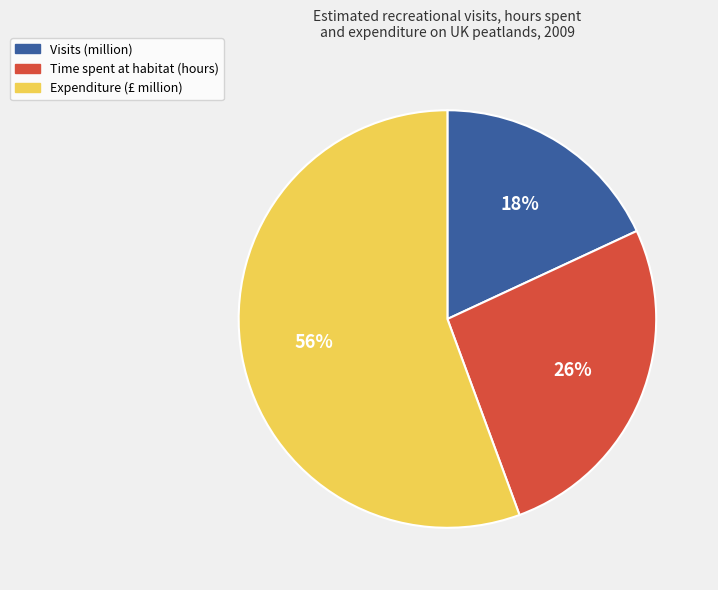

How many segments does this pie chart have?

3